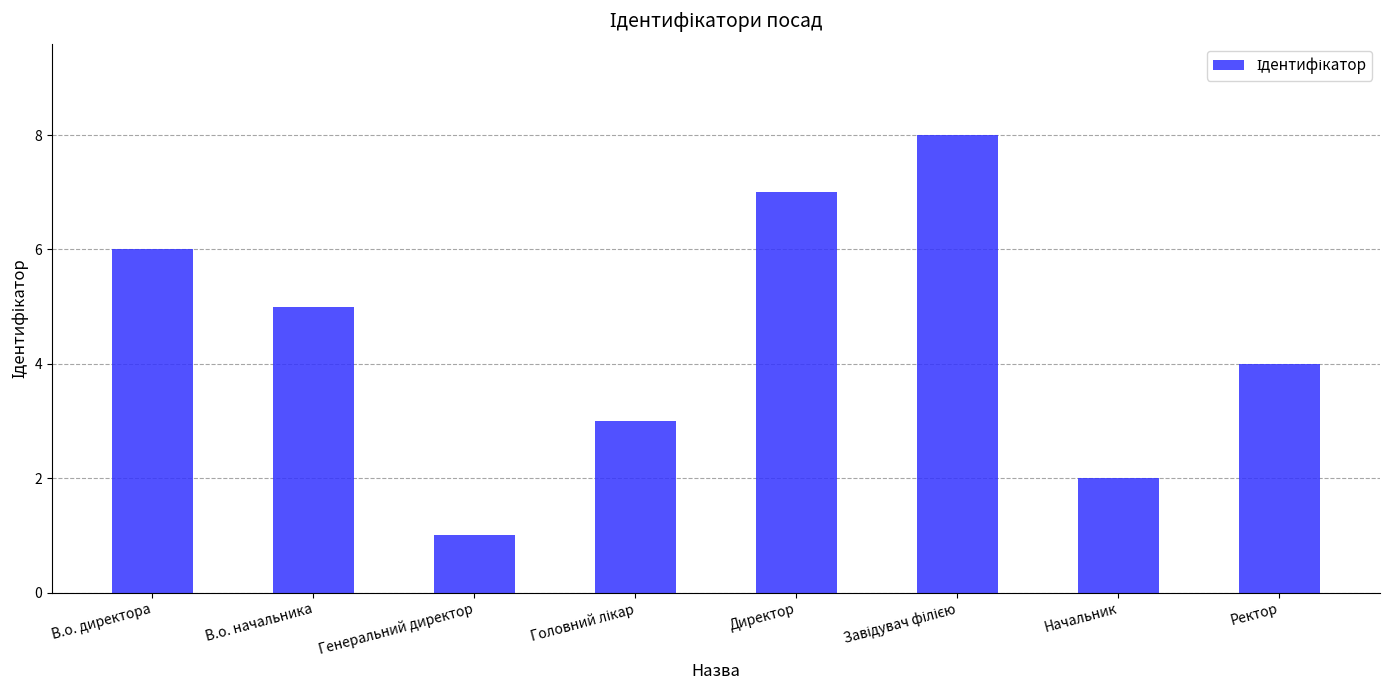

Approximately how many times larger is the value at В.о. начальника compared to В.о. директора?

0.8